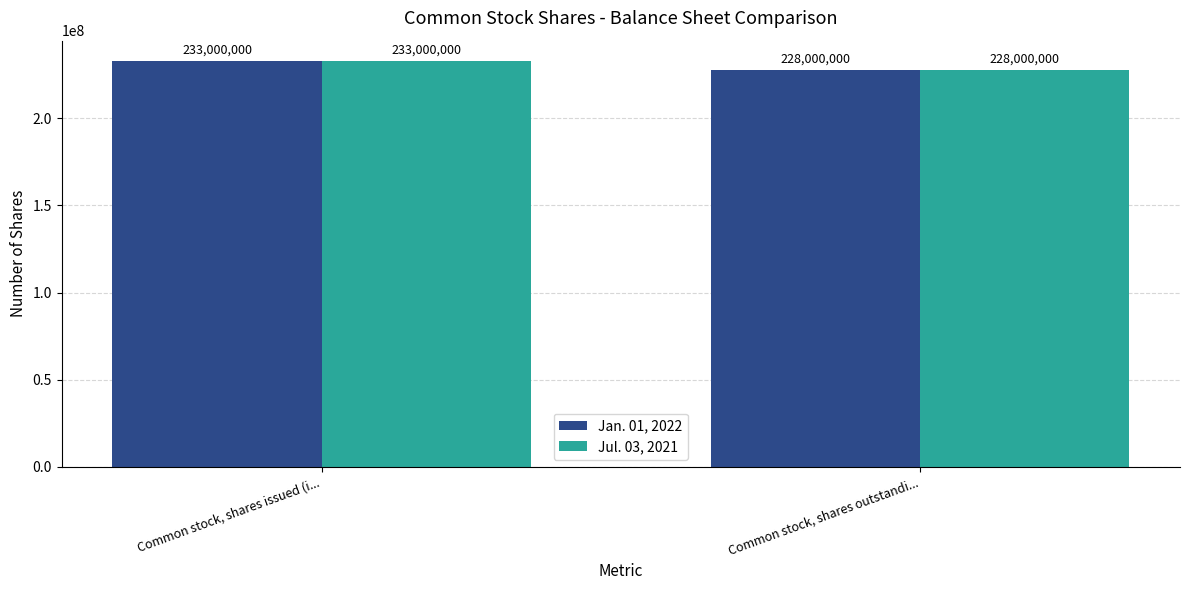

Is the value of Jan. 01, 2022 at Common stock, shares issued (i... greater than the value of Jul. 03, 2021 at Common stock, shares outstandi...?

Yes